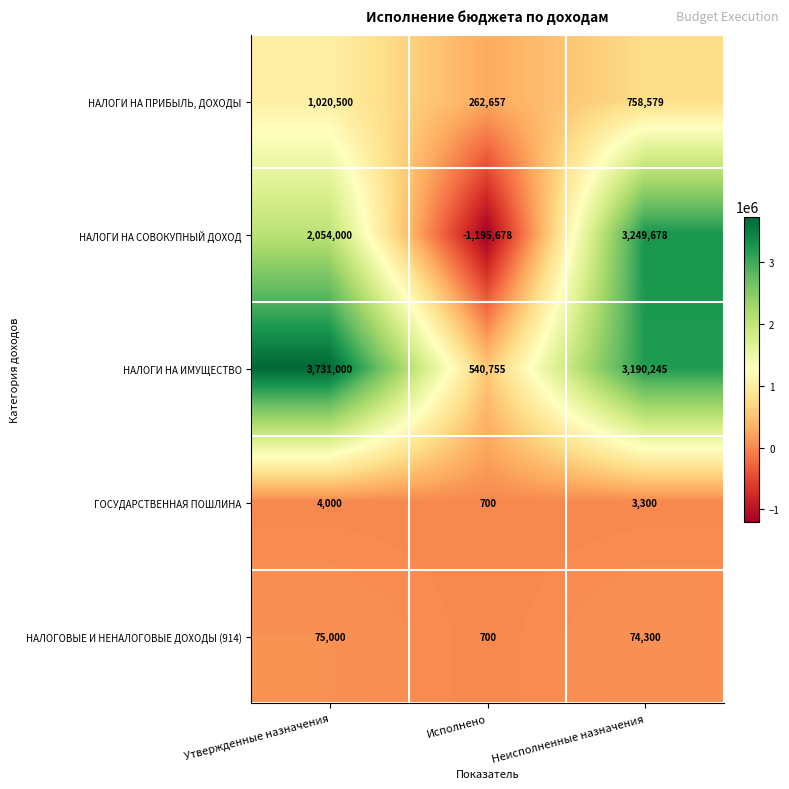

The ГОСУДАРСТВЕННАЯ ПОШЛИНА series shows 310 at Исполнено. True or false?

False